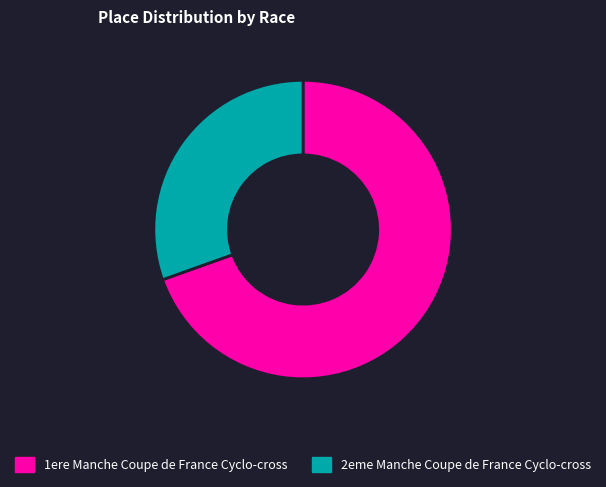

Which slice is the smallest?

2eme Manche Coupe de France Cyclo-cross